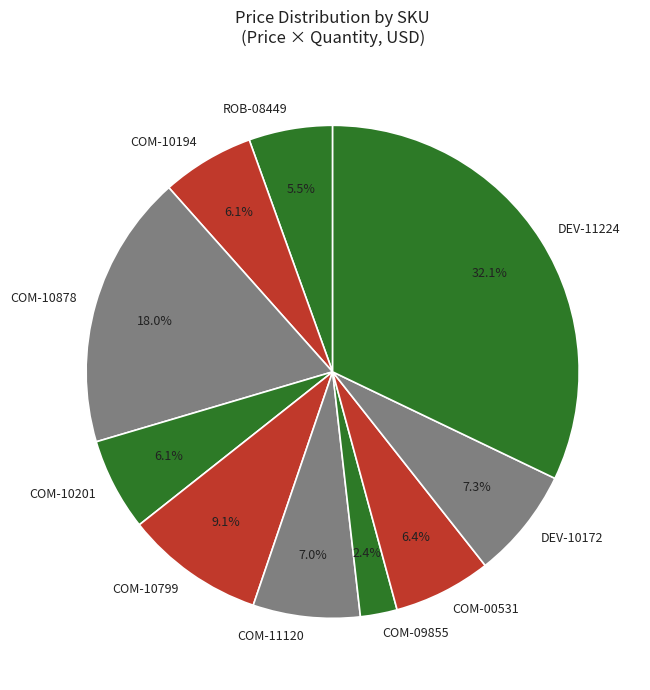

Is there any slice that represents more than half of the pie?

No